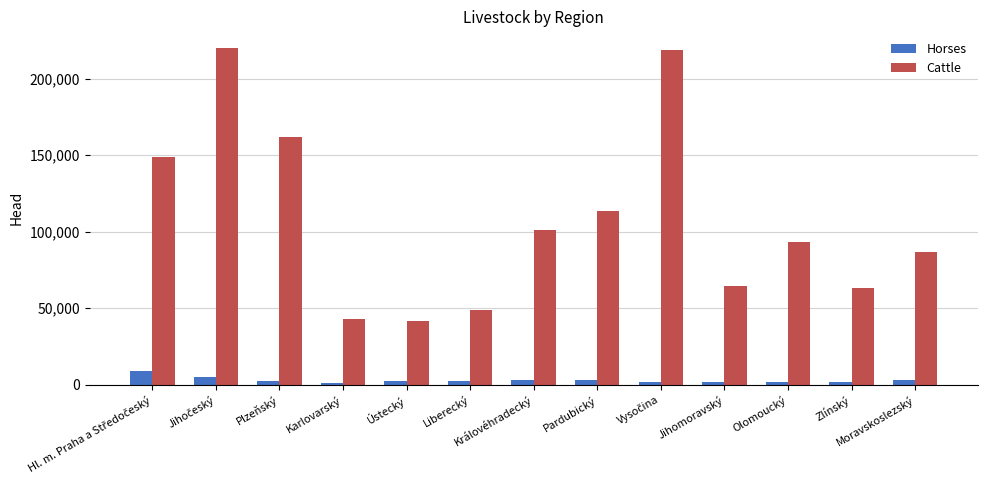

Is it true that Cattle equals 64374 at Jihomoravský?

True